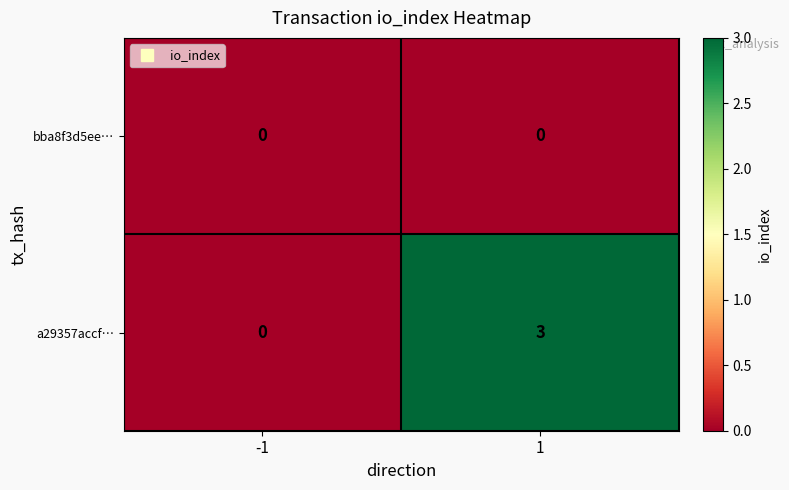

Which series has the largest total across all categories?

a29357accf…